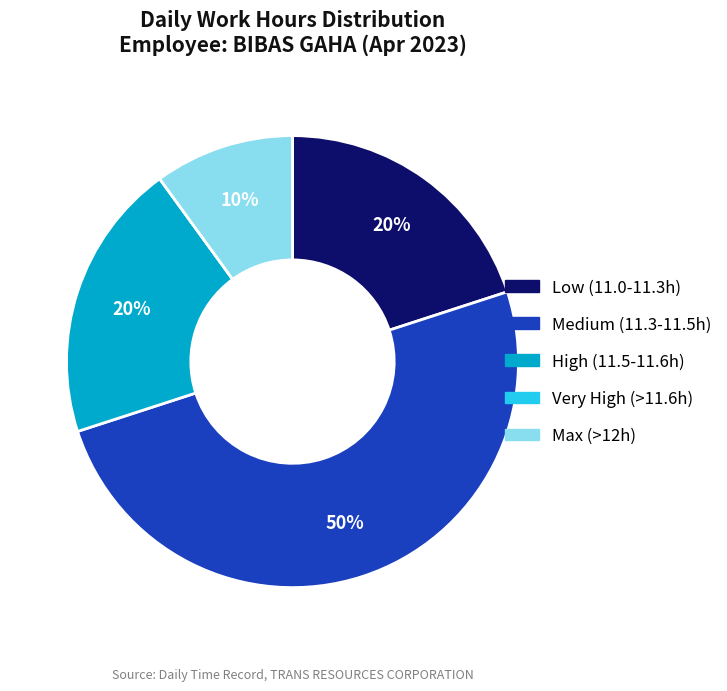

To the nearest percent, what is the average slice percentage?

20%